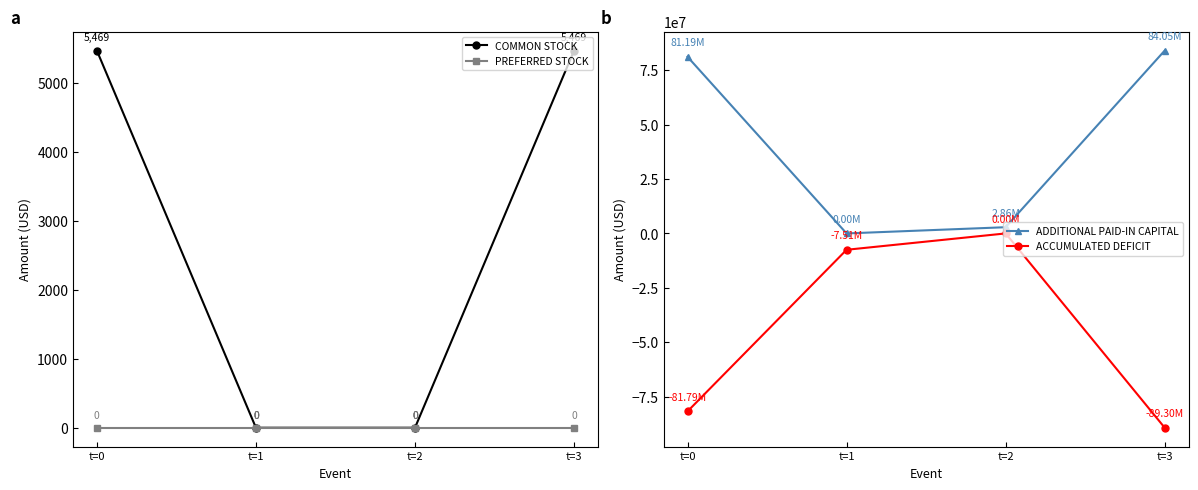

What is the difference between the COMMON STOCK values at t=2 and t=0?

5469